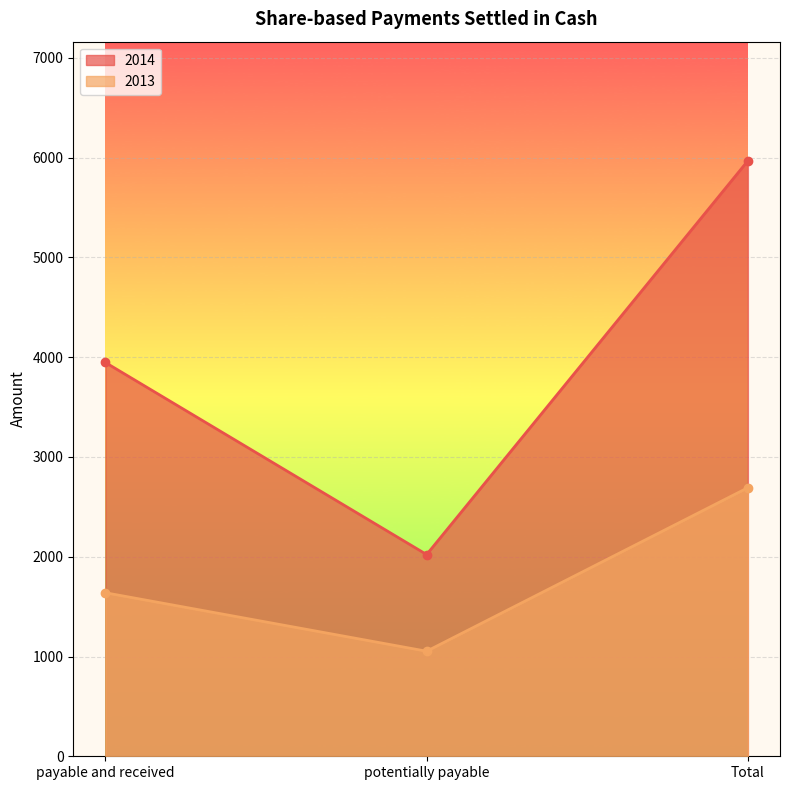

At which label does 2014 first exceed 3947?

Total